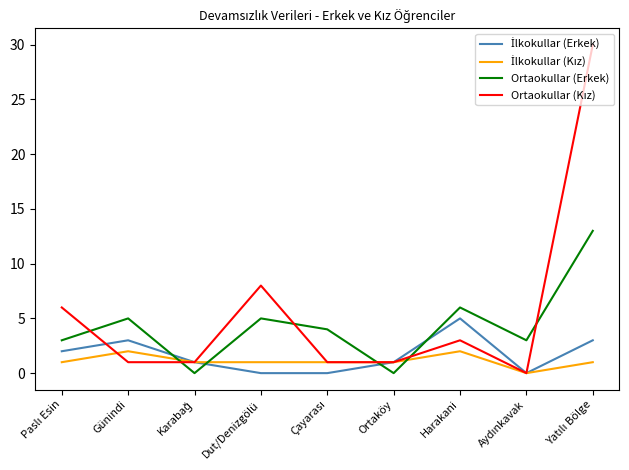

What is the total value across all series at Harakani?

16